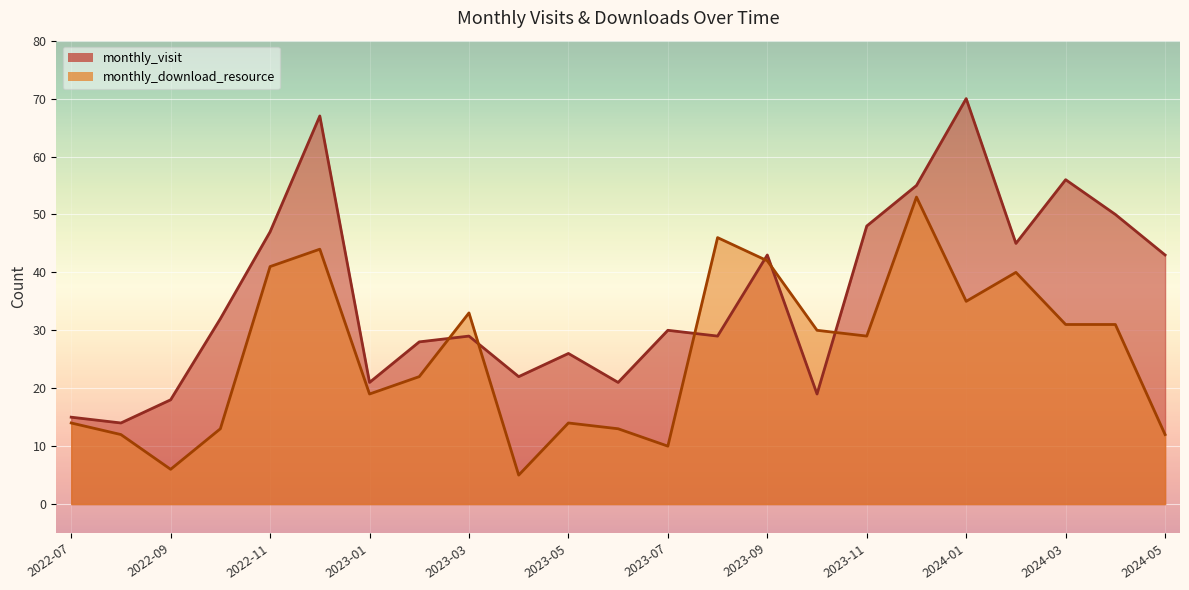

What is the average value of the monthly_visit series?

36